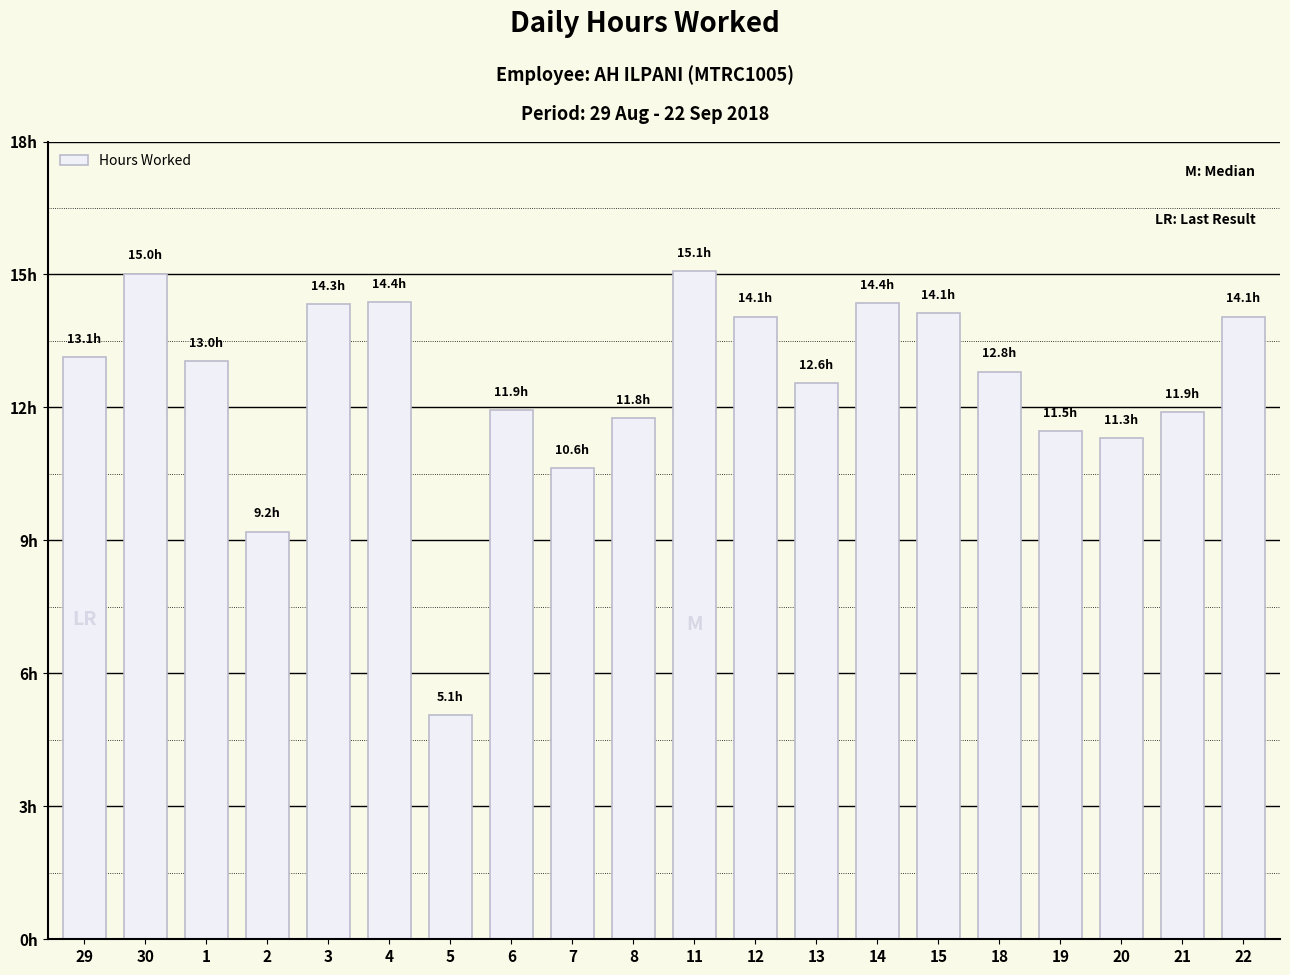

What is the change in value from 13 to 19?

-1.1